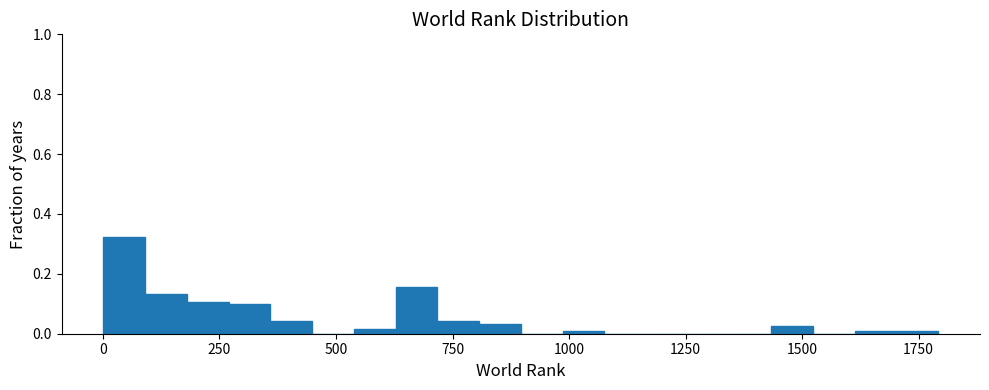

Read against the x-axis, roughly where is the centre of the tallest bar?

50